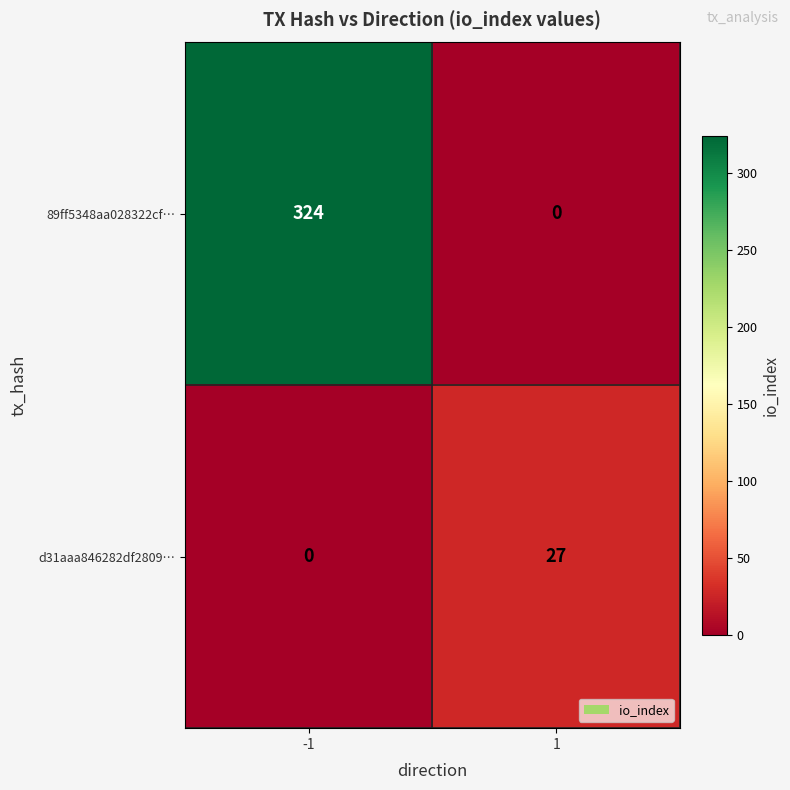

Rank the series at 1 from highest to lowest value.

d31aaa846282df2809…, 89ff5348aa028322cf…